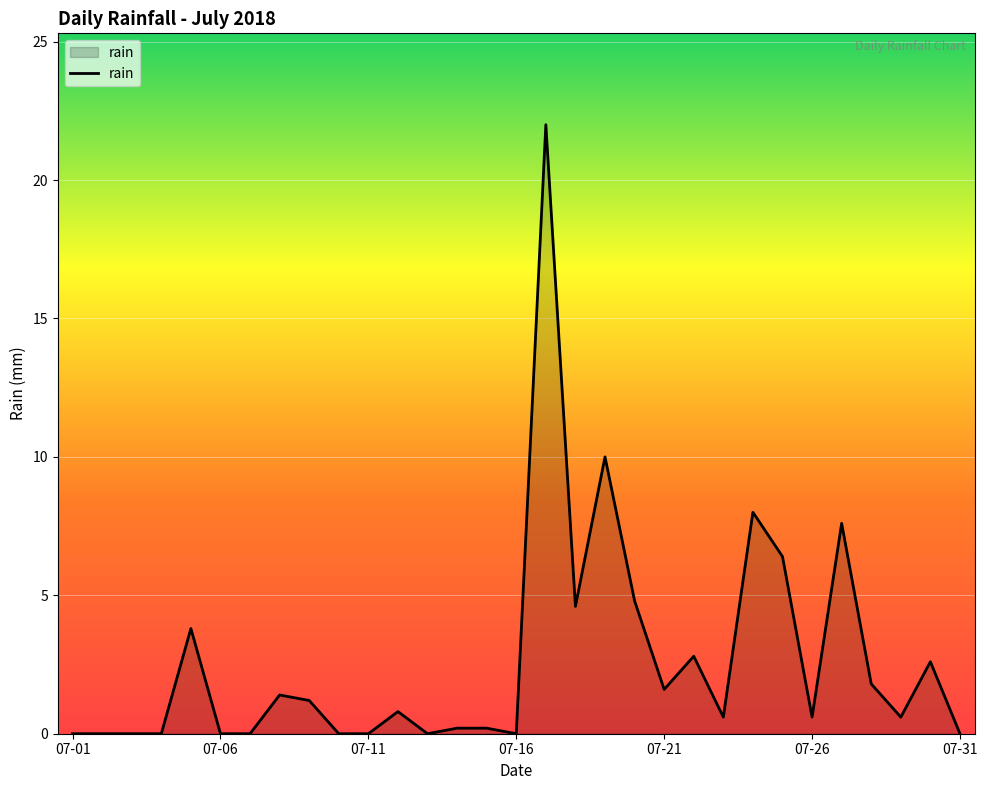

What is the maximum value shown in the chart?

22.0